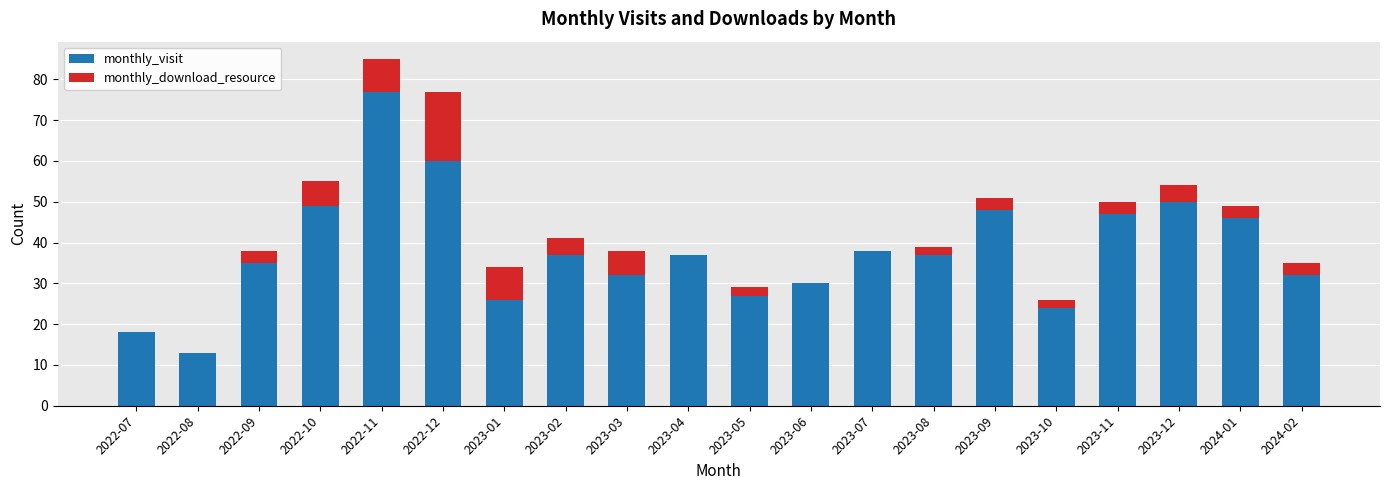

The value of monthly_visit at 2023-04 is 37. True or false?

True